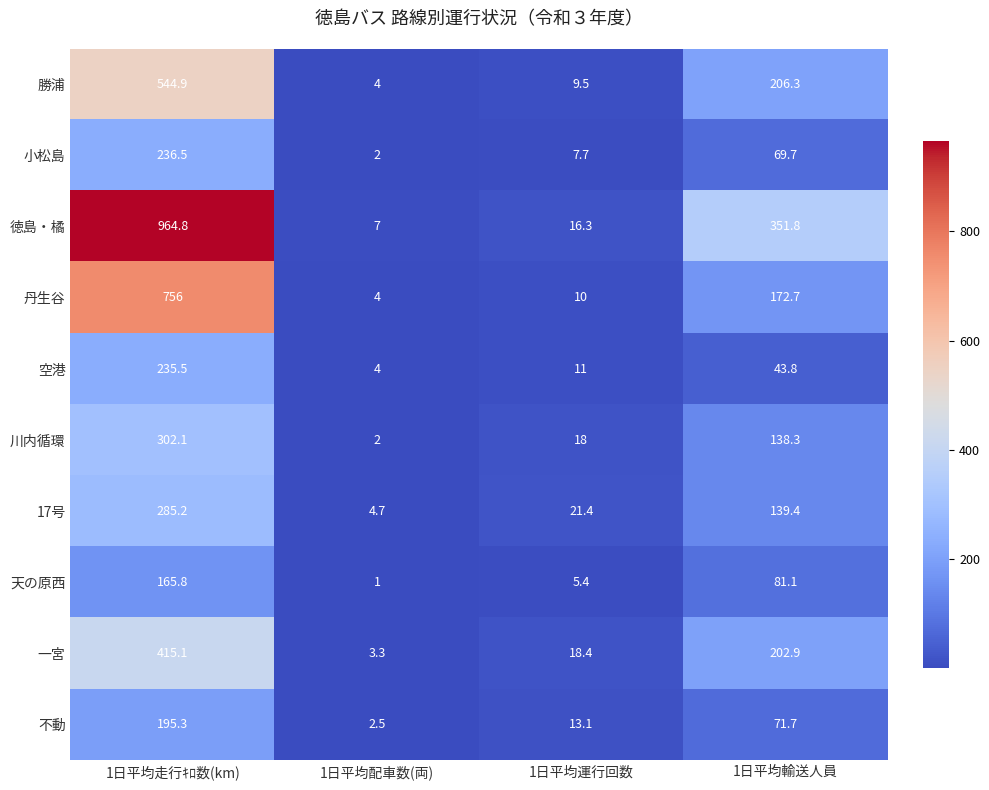

What is the difference between the maximum and minimum values in the 丹生谷 series?

752.0